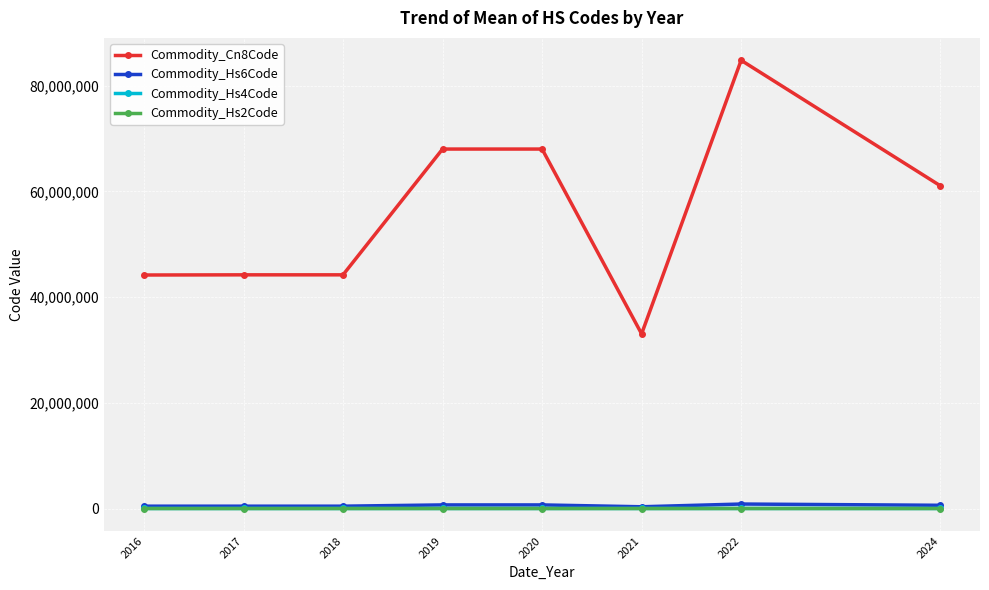

How many values in the Commodity_Hs4Code series are below 6109?

4